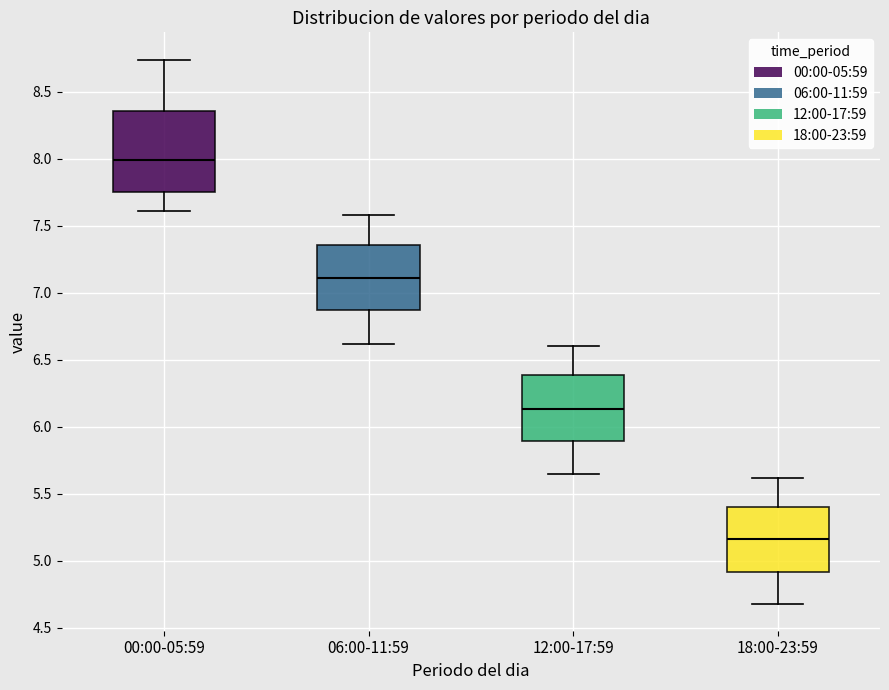

Where is the upper edge of the box for 12:00-17:59 on the y-axis? The values are not printed on the chart, so give them approximately, as read against the axis.

6.40